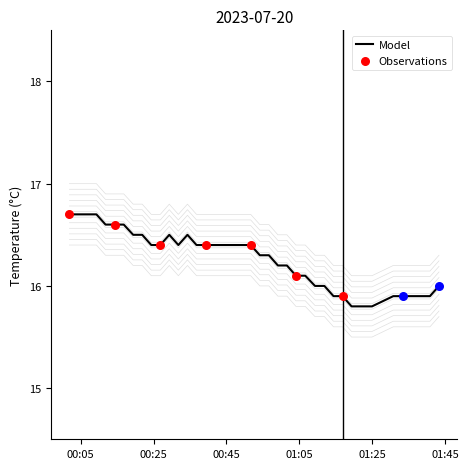

Approximately how many times larger is the value at 01:05 compared to 00:25?

1.0